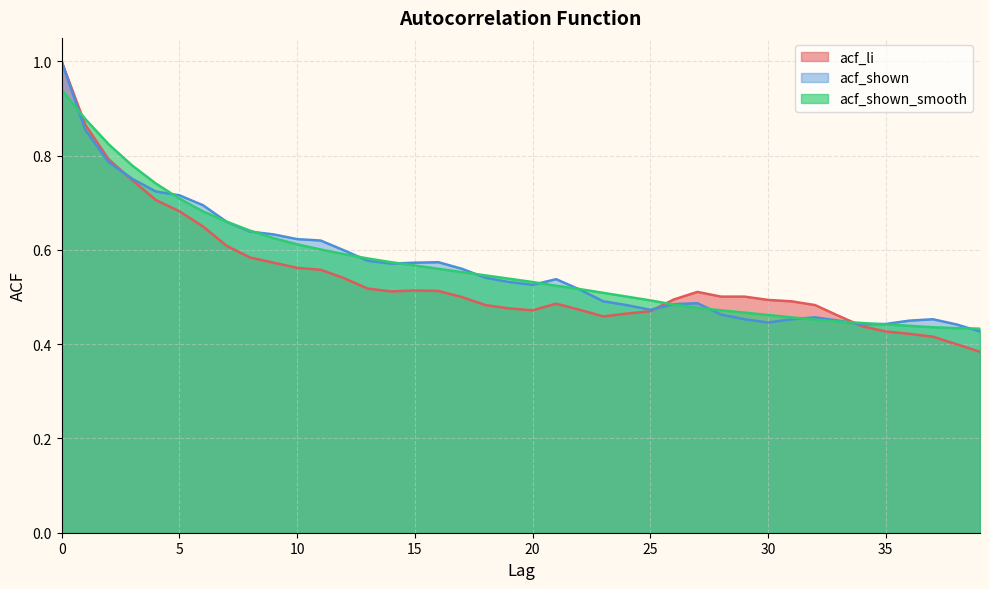

At how many categories does at least one series exceed 0?

40